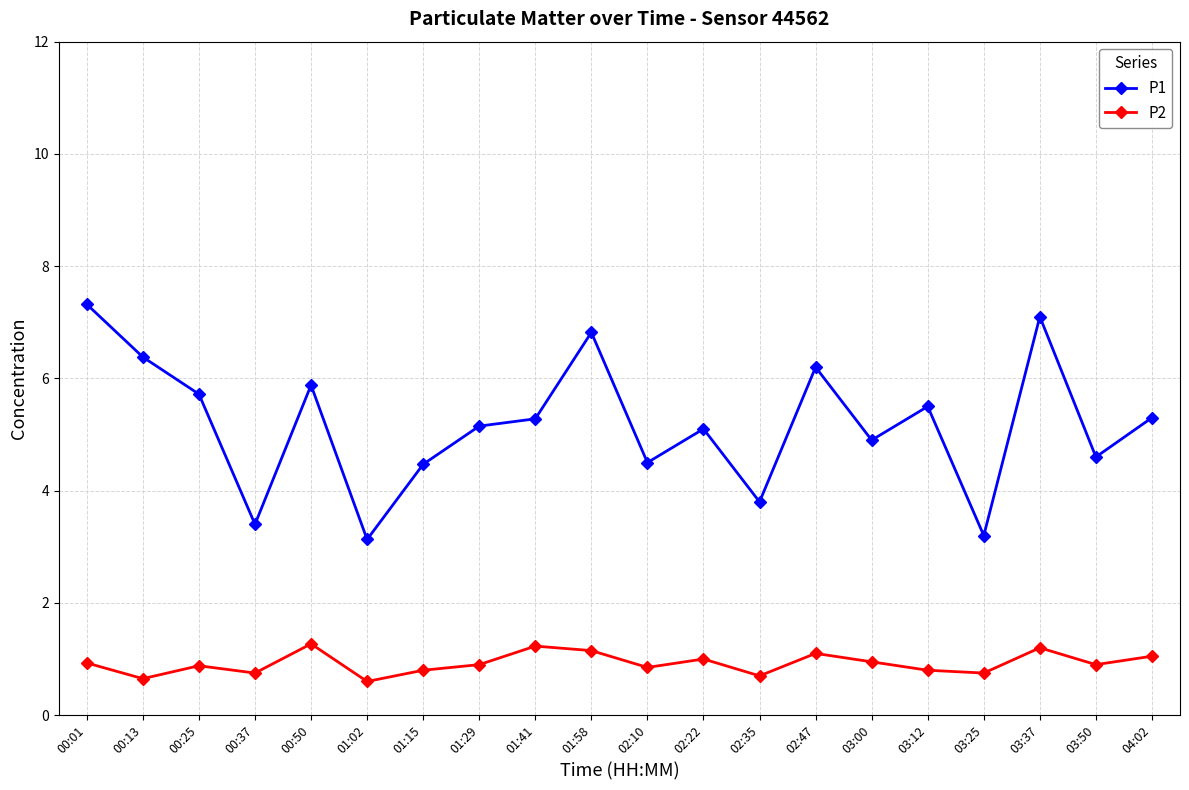

What is the smallest value displayed?

0.6